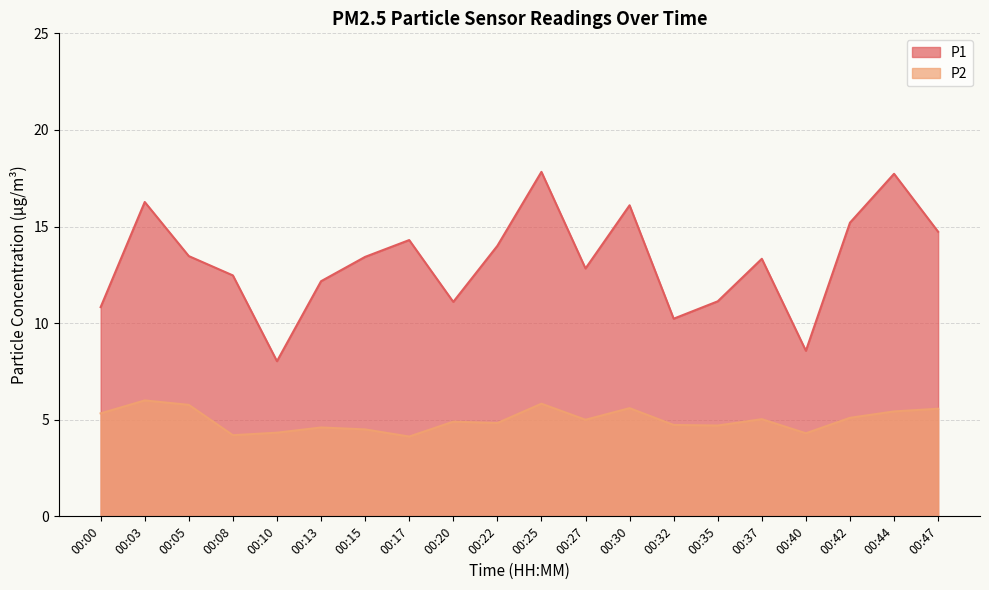

What is the difference between the highest and lowest values at 00:27?

7.8